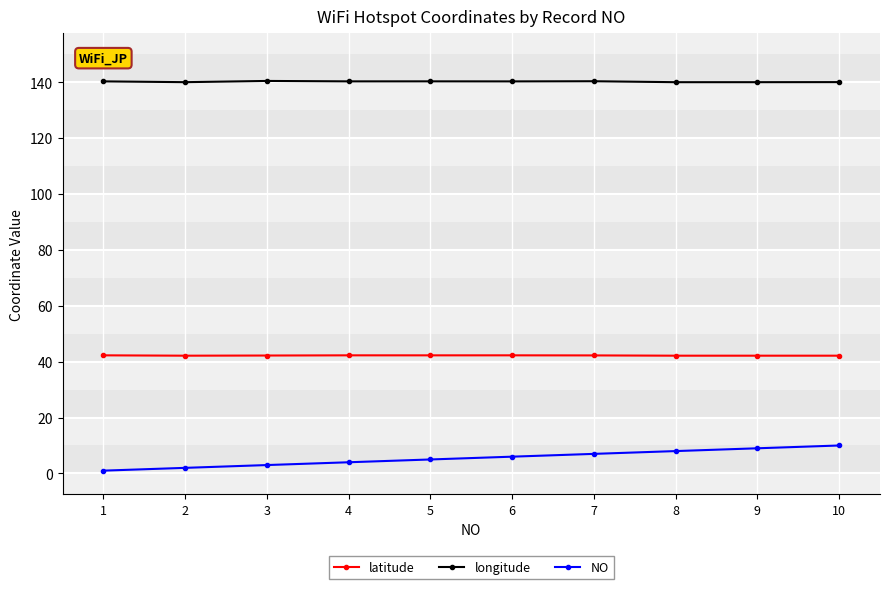

Is this an area chart (filled region under the line)?

No